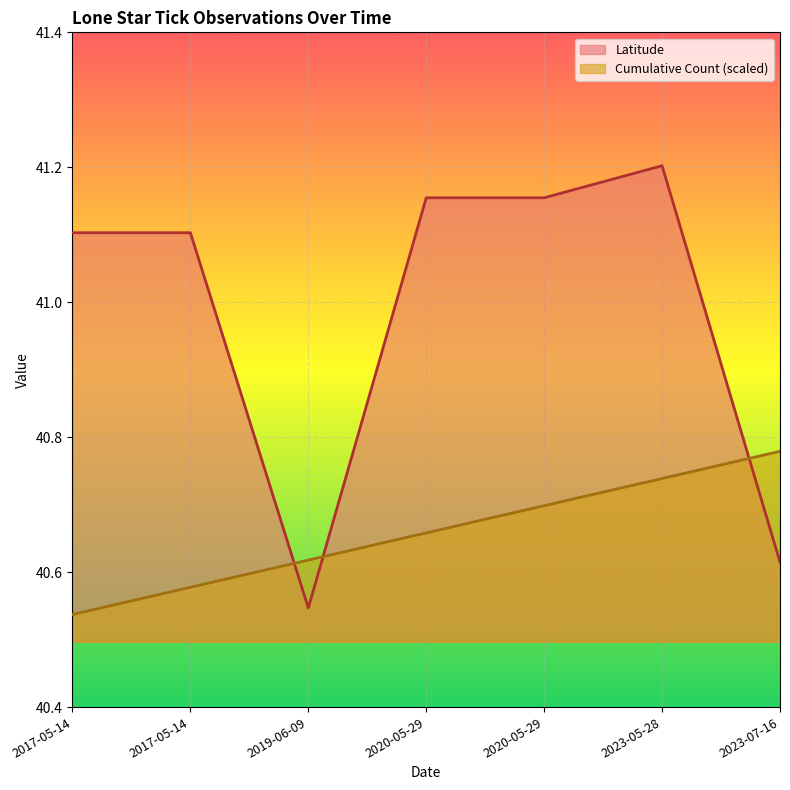

Rank the categories by value from highest to lowest.

2023-05-28, 2020-05-29, 2020-05-29, 2017-05-14, 2017-05-14, 2023-07-16, 2019-06-09